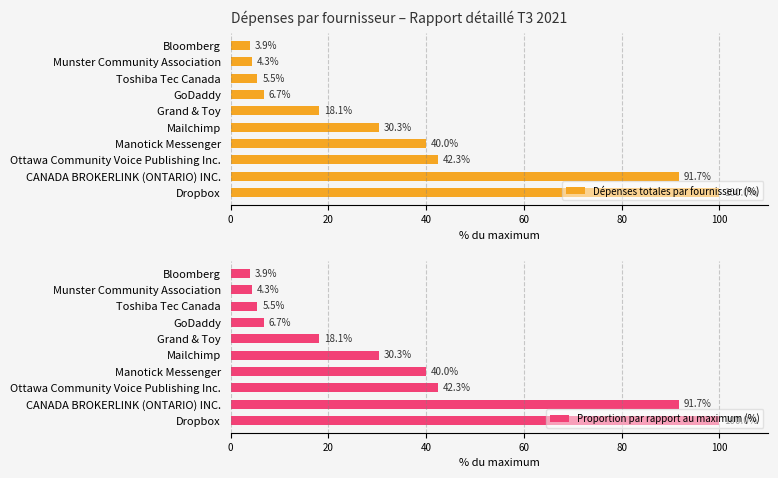

How many groups of bars are there?

10